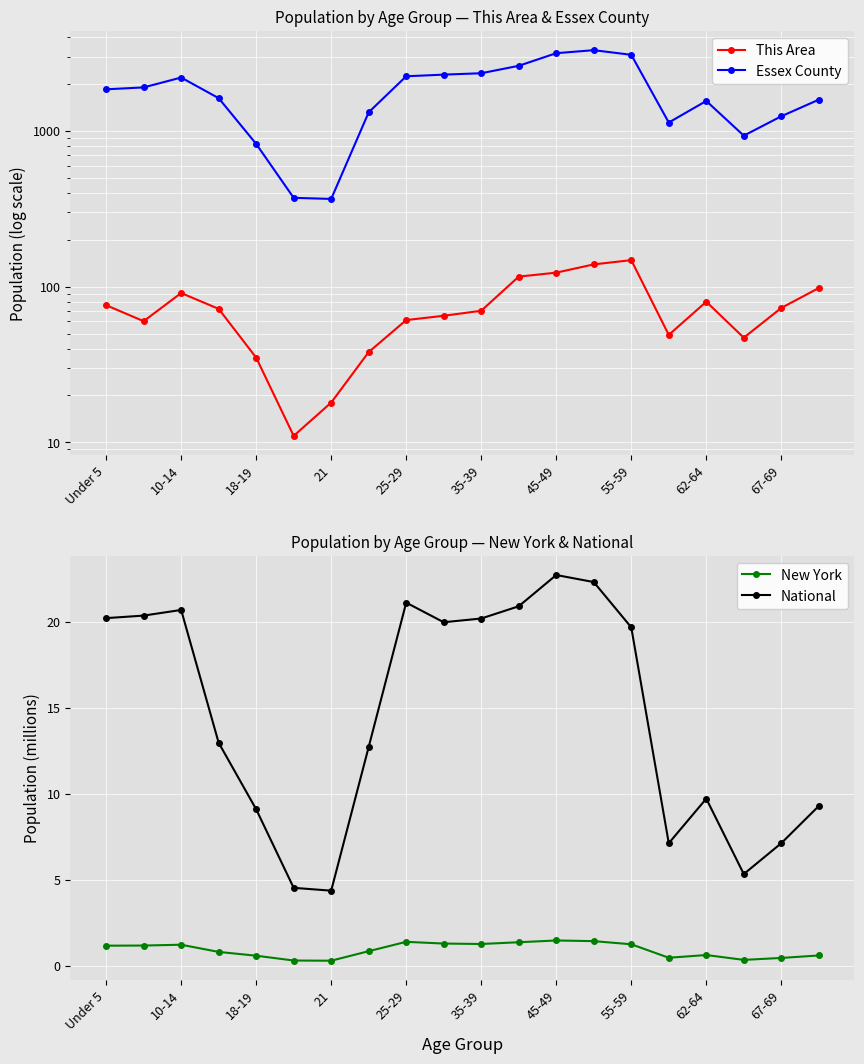

Reading right to left, list all the values displayed in this chart.

This Area: 98.0	73.0	47.0	80.0	49.0	148.0	139.0	123.0	116.0	70.0	65.0	61.0	38.0	18.0	11.0	35.0	72.0	91.0	60.0	76.0
Essex County: 1589.0	1243.0	933.0	1559.0	1133.0	3085.0	3304.0	3160.0	2622.0	2349.0	2301.0	2246.0	1318.0	366.0	372.0	826.0	1625.0	2204.0	1905.0	1852.0
New York: 0.6	0.4	0.3	0.6	0.5	1.2	1.4	1.5	1.4	1.3	1.3	1.4	0.8	0.3	0.3	0.6	0.8	1.2	1.2	1.2
National: 9.3	7.1	5.3	9.7	7.1	19.7	22.3	22.7	20.9	20.2	20.0	21.1	12.7	4.4	4.5	9.1	13.0	20.7	20.3	20.2